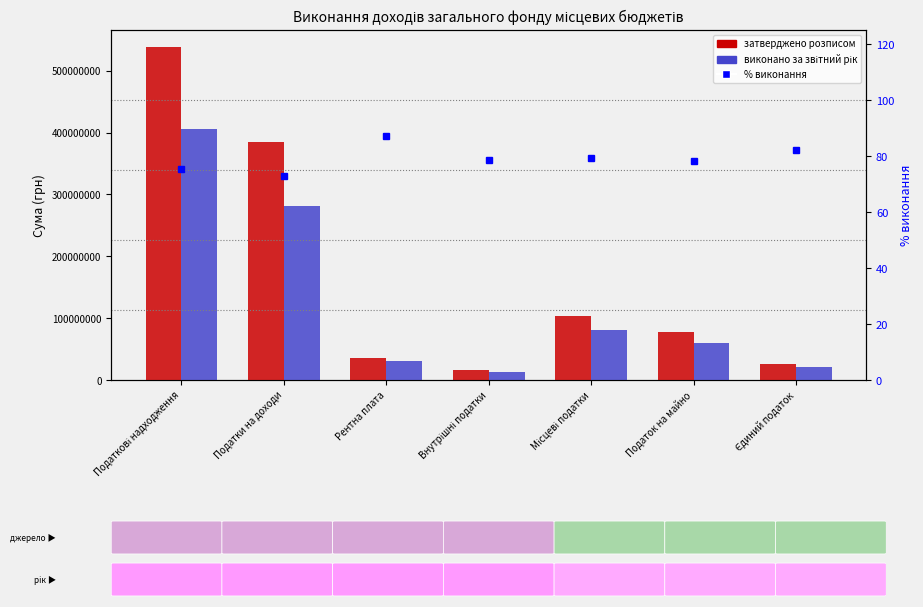

What position from the left is Внутрішні податки?

4